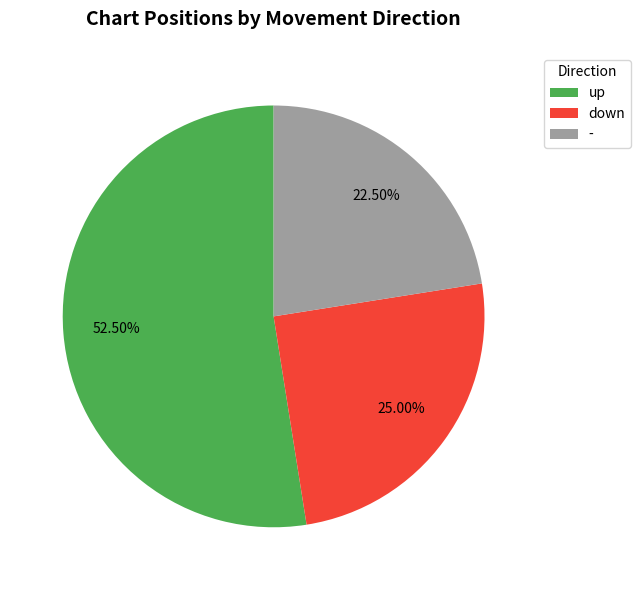

Is there a majority slice in this chart?

Yes